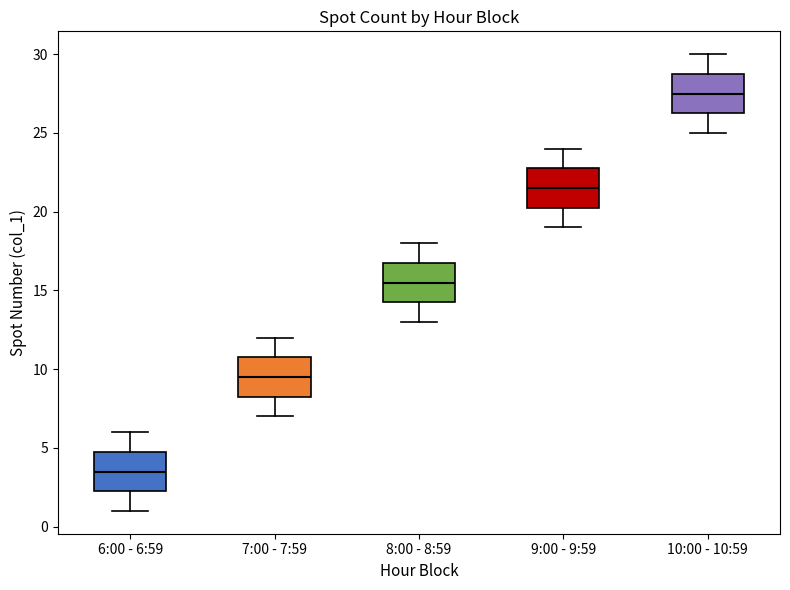

Reading left to right, read every box against the y-axis: the position of its median line, the range the box covers, and the ends of its whiskers. The values are not printed on the chart, so give them approximately, as read against the axis.

6:00 - 6:59: median 3.5, box 2.5 to 5.0, whiskers 1.0 to 6.0
7:00 - 7:59: median 9.5, box 8.5 to 11.0, whiskers 7.0 to 12.0
8:00 - 8:59: median 15.5, box 14.5 to 17.0, whiskers 13.0 to 18.0
9:00 - 9:59: median 21.5, box 20.5 to 23.0, whiskers 19.0 to 24.0
10:00 - 10:59: median 27.5, box 26.5 to 29.0, whiskers 25.0 to 30.0